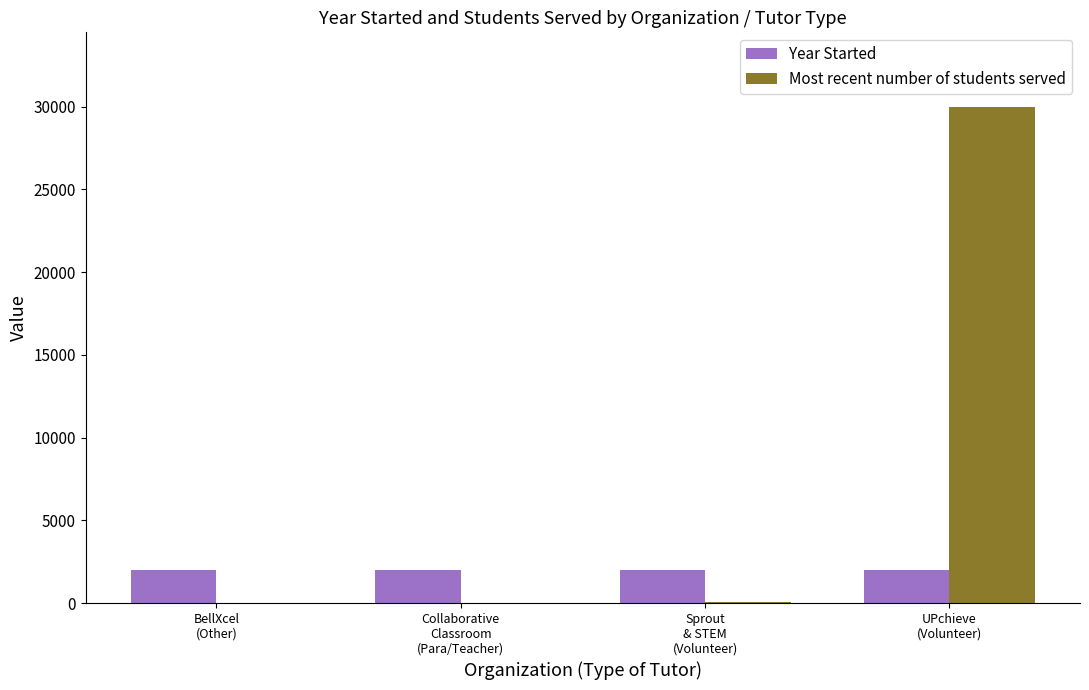

What is the maximum value for Year Started?

2019